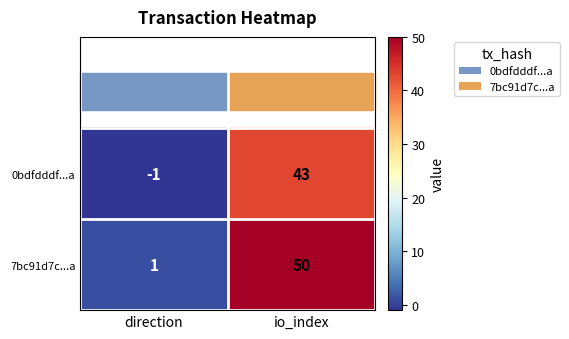

The value of 7bc91d7c...a at direction is 0. True or false?

False